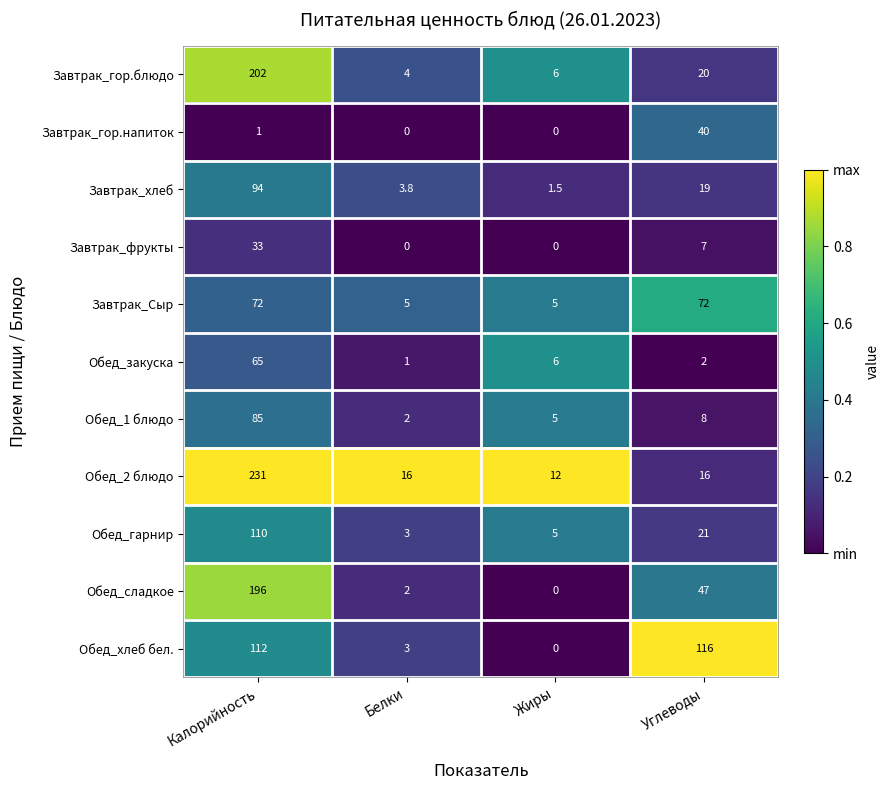

How many categories are shown in the chart?

4